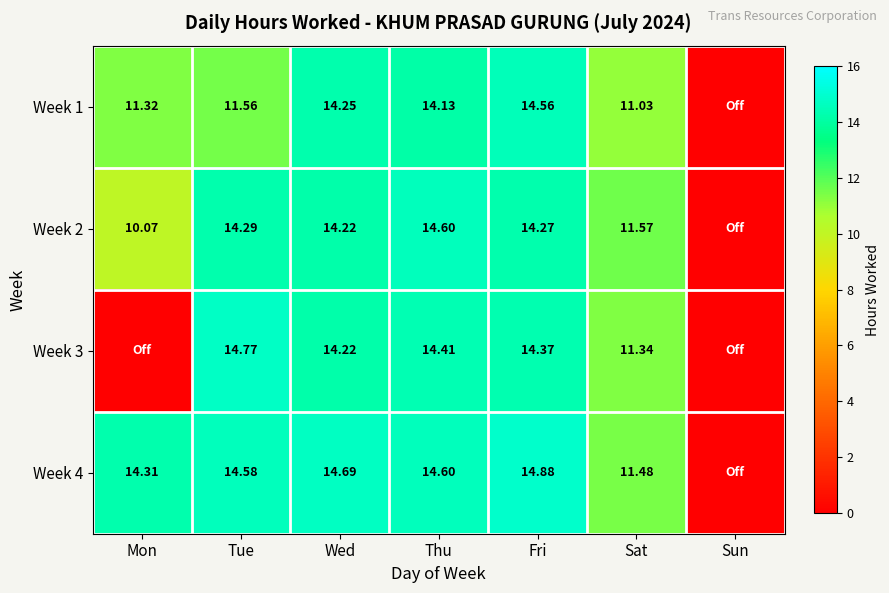

True or false: Week 1 has a value of 14.2 at Wed.

True